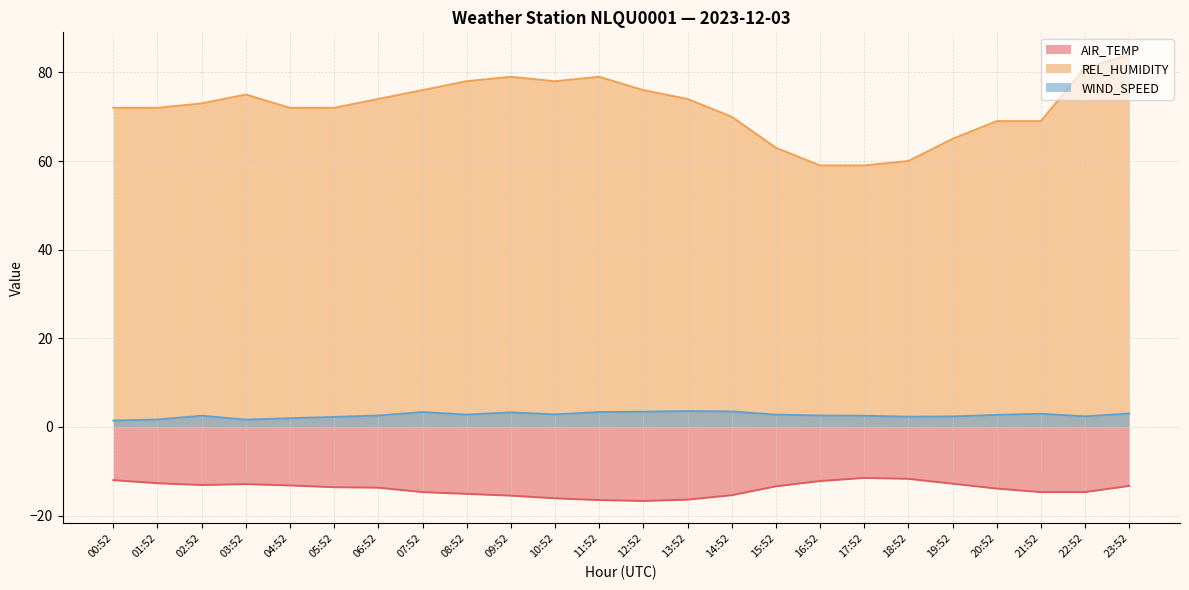

Which category has the highest value in the REL_HUMIDITY series?

23:52